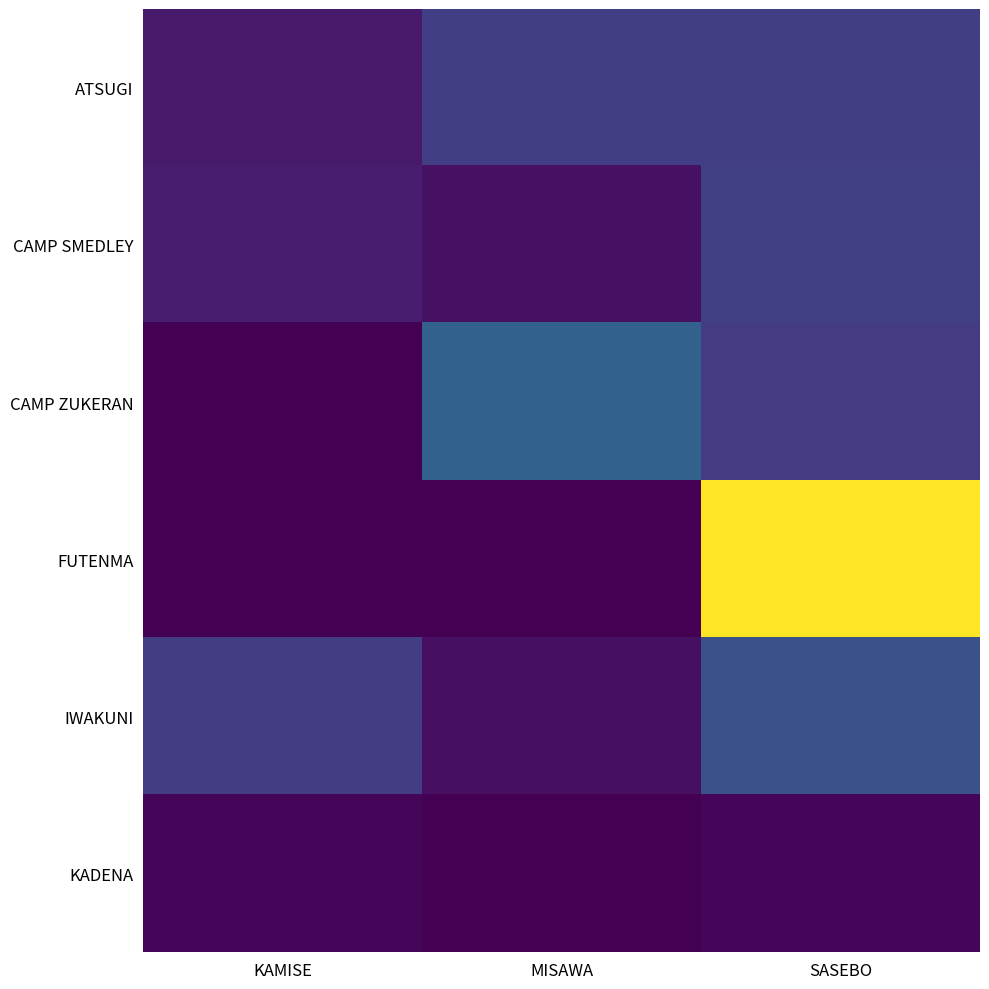

What is the total value across all series at SASEBO?

7859